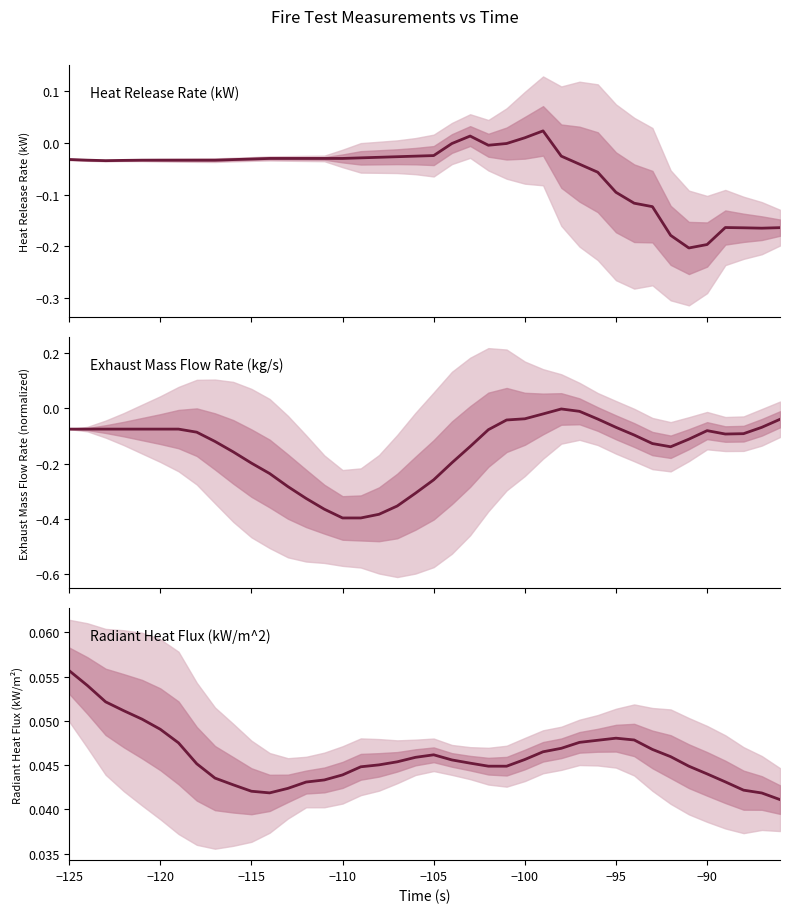

In Radiant Heat Flux (kW/m^2), how many points are lower than both neighbors (excluding endpoints)?

2